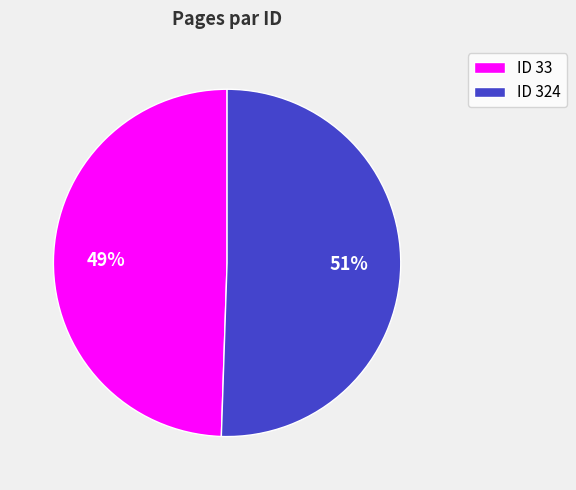

What is the largest slice in the pie chart?

ID 324